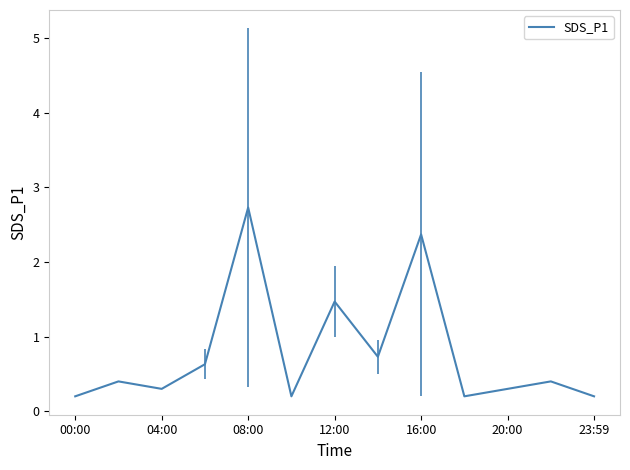

What is the maximum value shown in the chart?

2.7